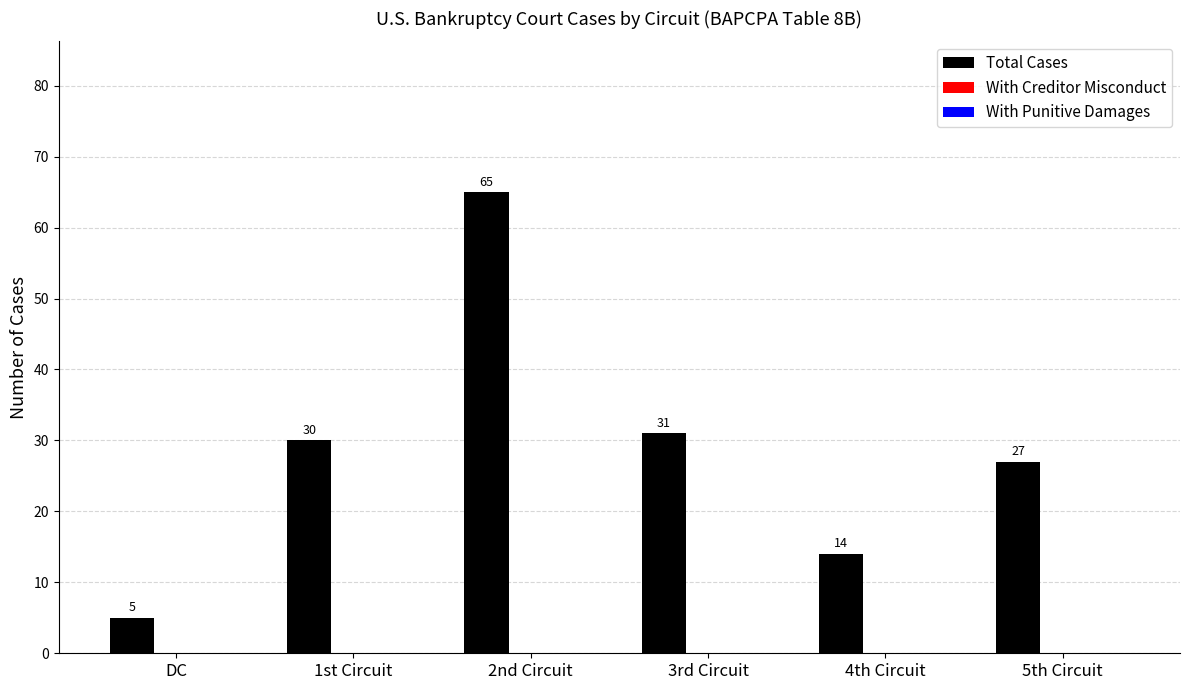

At which category does the chart reach its minimum across all series?

DC